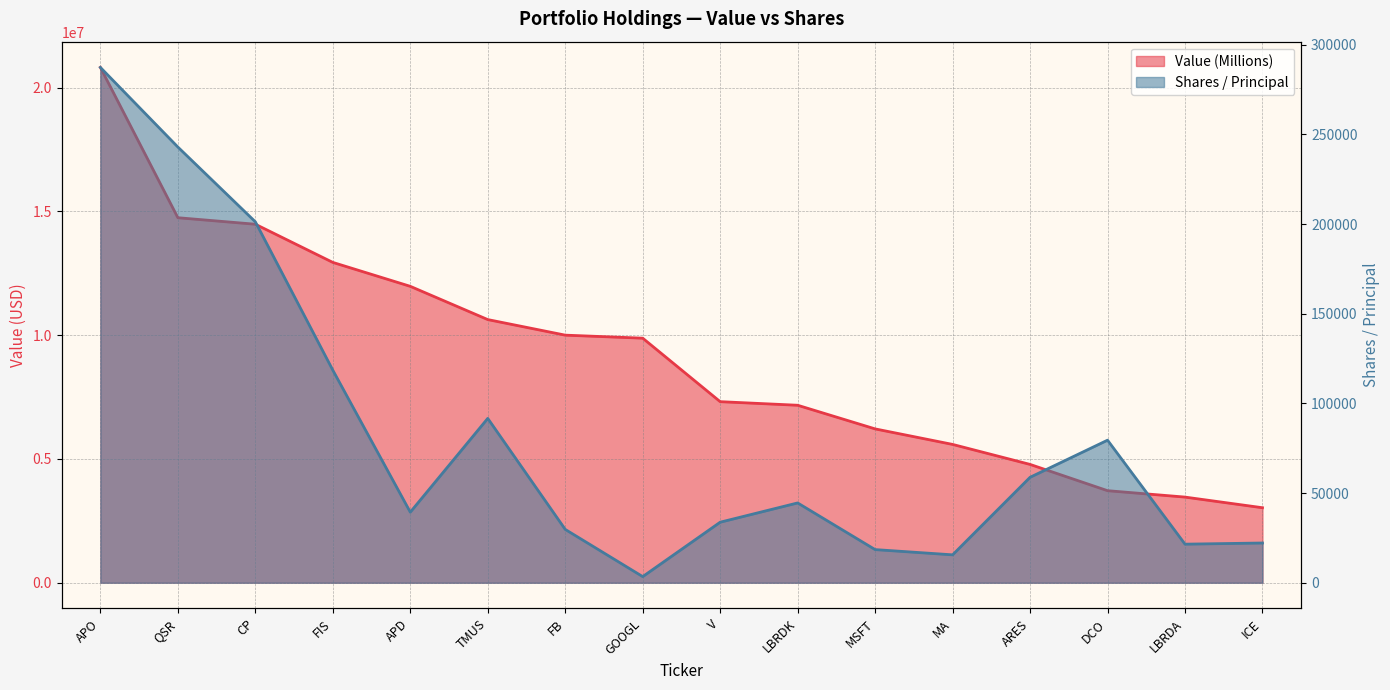

The value of Value (Millions) at APO is 20816000. True or false?

True